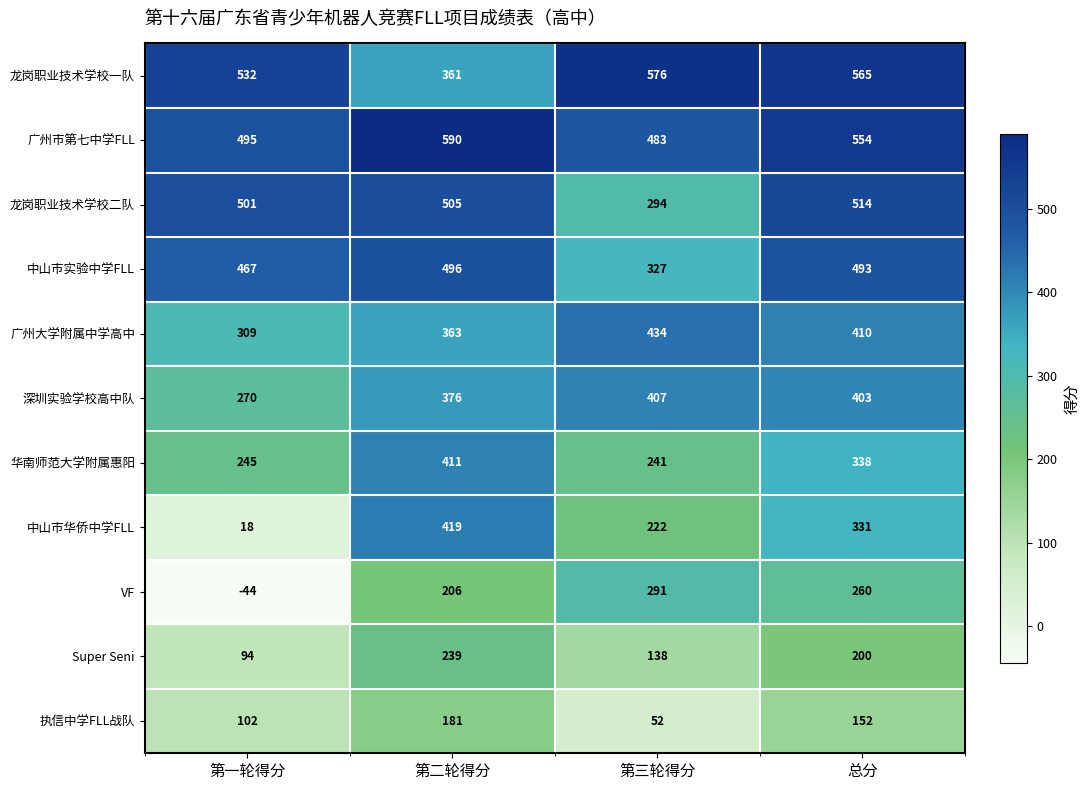

Rank the categories by 中山市华侨中学FLL value from highest to lowest.

第二轮得分, 总分, 第三轮得分, 第一轮得分